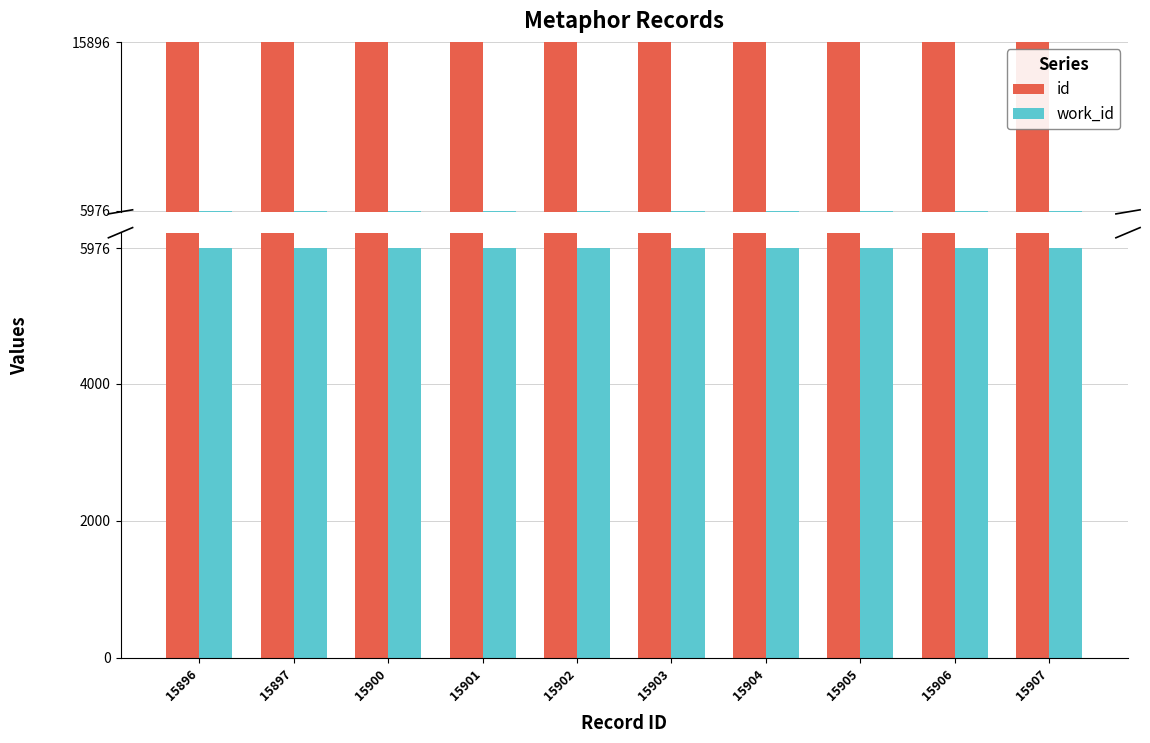

Reading left to right, what are all the values shown in this chart?

id: 15896	15897	15900	15901	15902	15903	15904	15905	15906	15907
work_id: 5976	5976	5976	5976	5976	5976	5976	5976	5976	5976